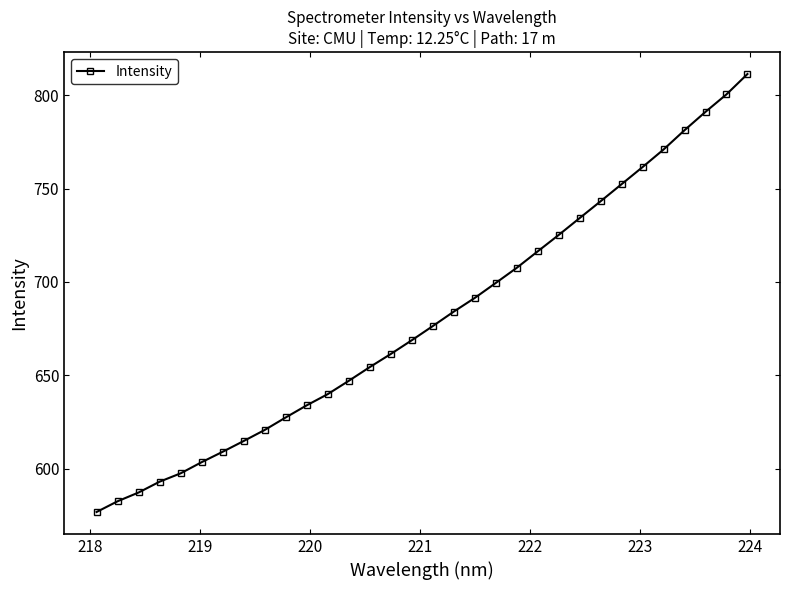

What is the sum of all values?

21764.4